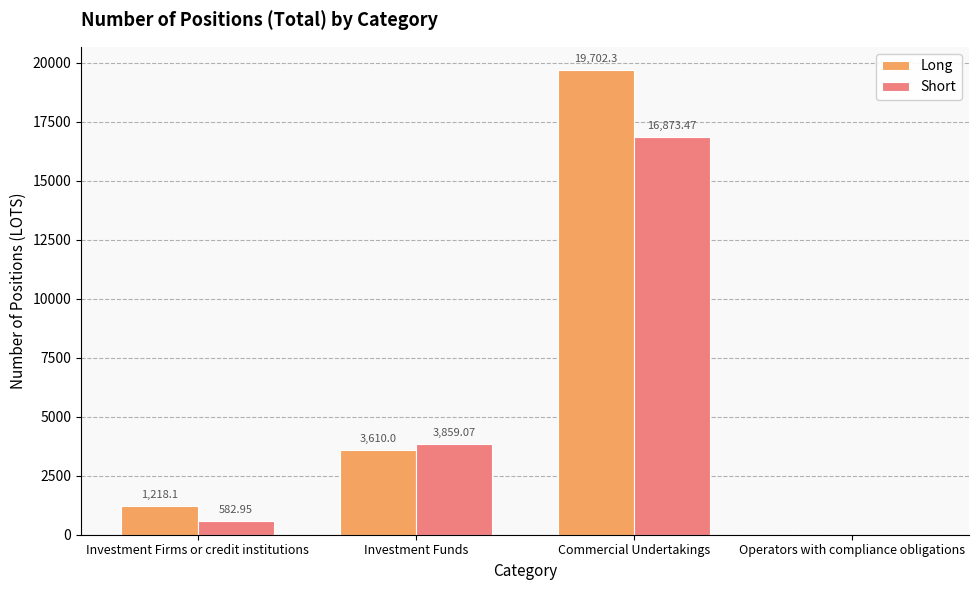

Is it true that Short equals 3859.1 at Investment Funds?

True